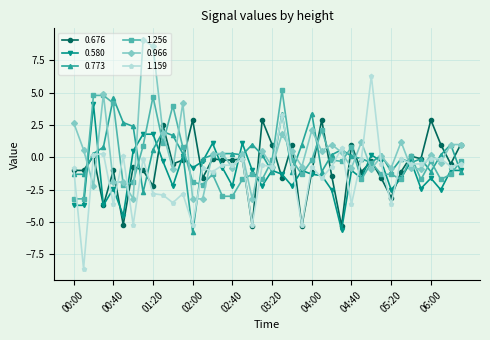

Which series has the largest range (max minus min)?

1.159